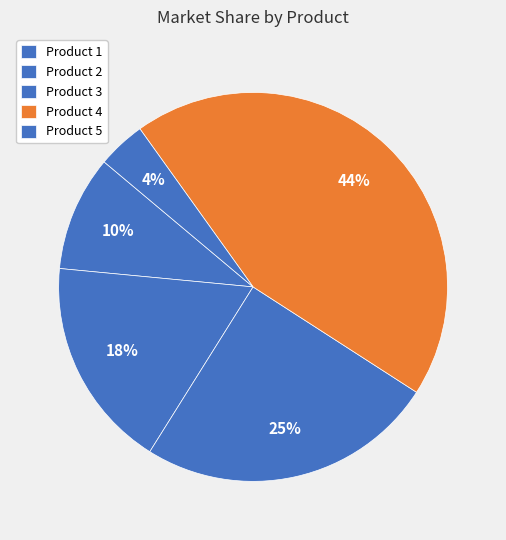

What is the largest slice in the pie chart?

Product 4